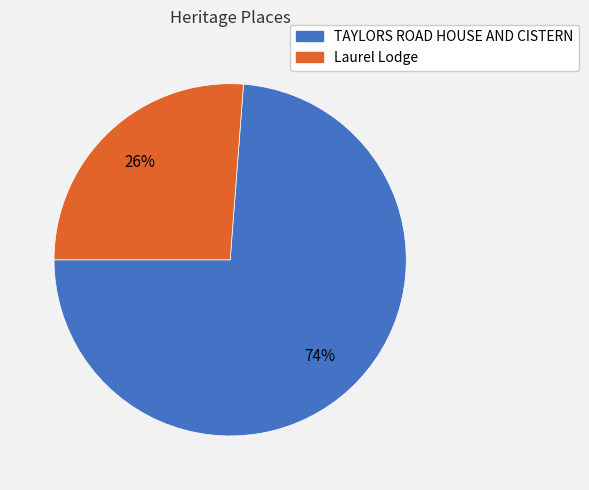

Combined, do Laurel Lodge and TAYLORS ROAD HOUSE AND CISTERN account for over 50%?

Yes